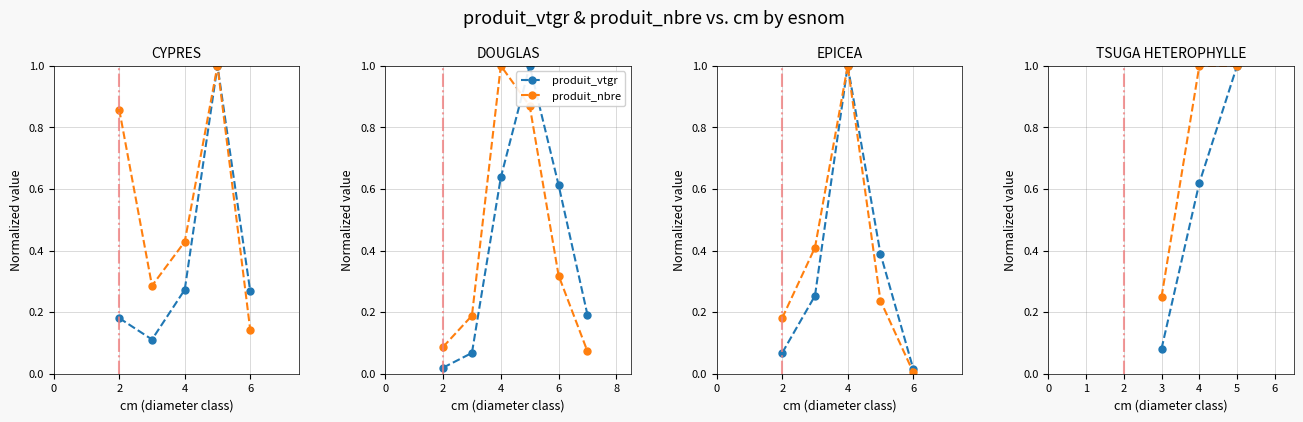

Does the chart have visible grid lines?

Yes